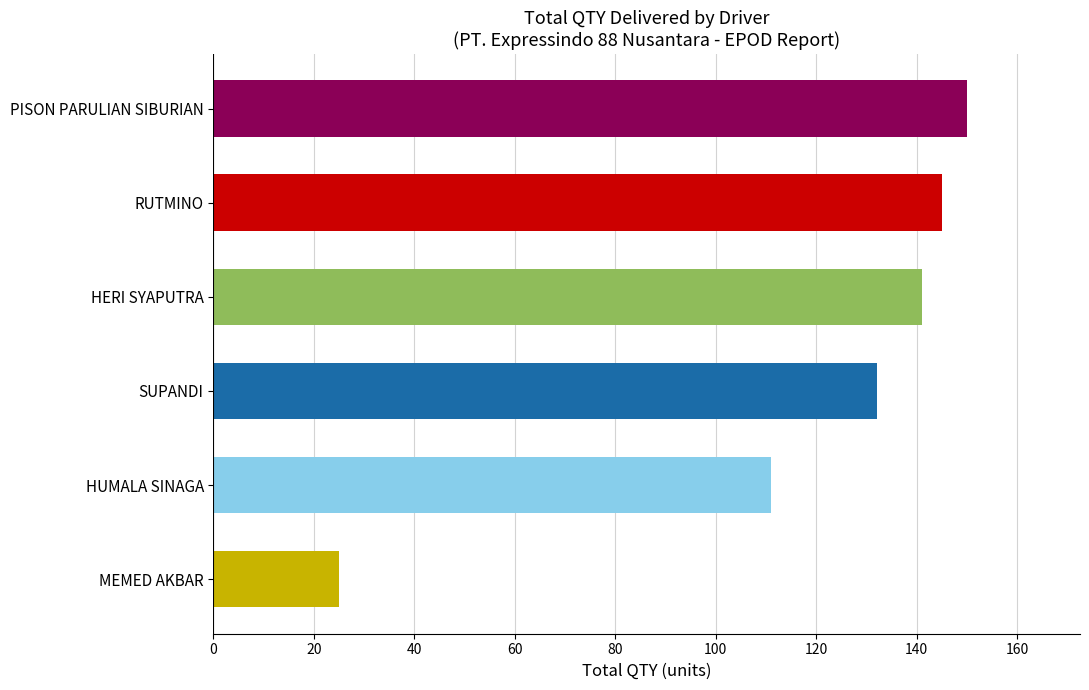

What is the sum of the values at RUTMINO and PISON PARULIAN SIBURIAN?

295